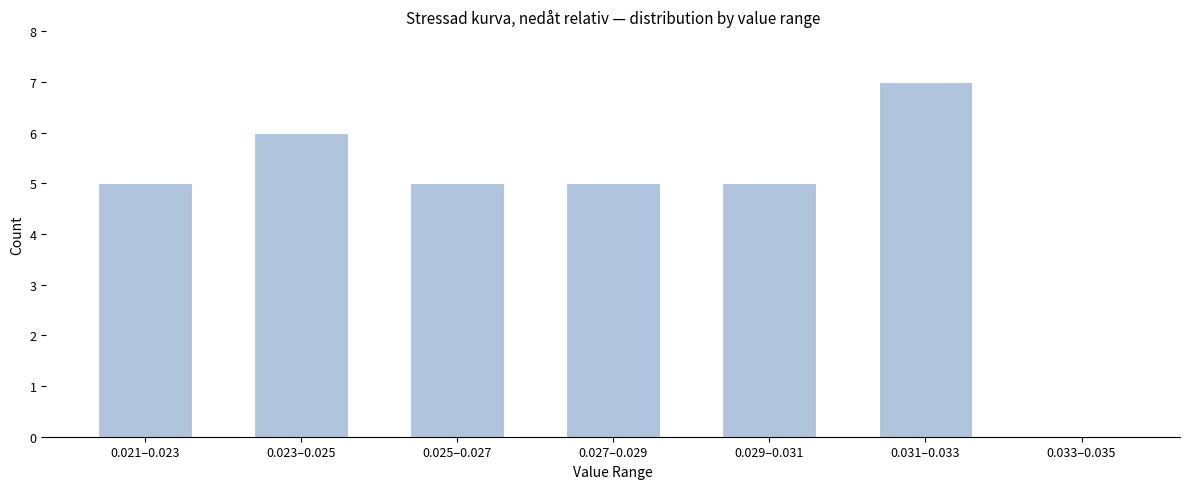

Reading left to right, extract all data points from this chart.

0.021–0.023=5	0.023–0.025=6	0.025–0.027=5	0.027–0.029=5	0.029–0.031=5	0.031–0.033=7	0.033–0.035=0